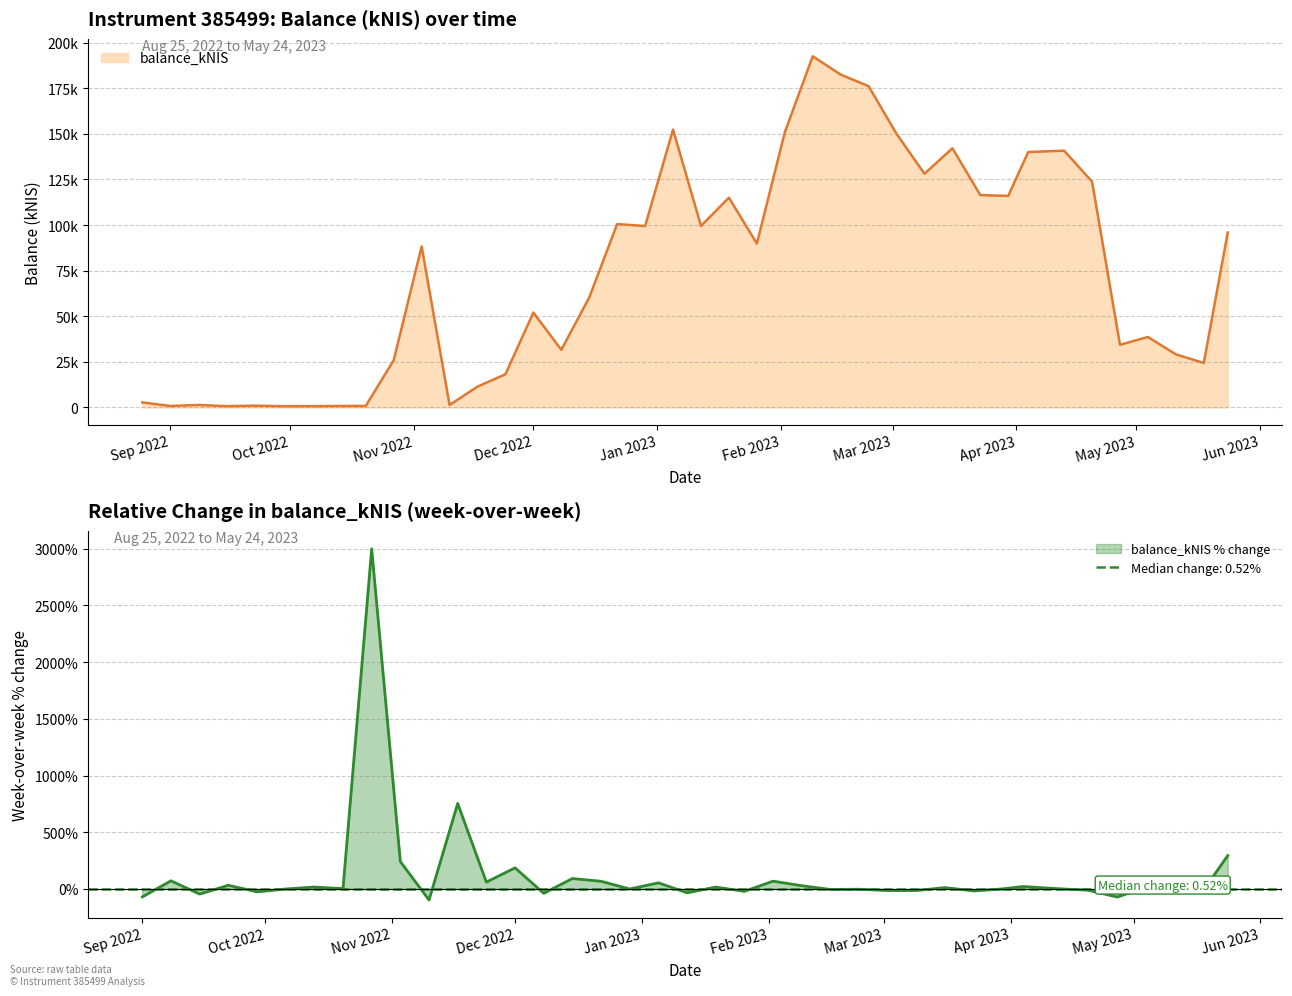

At which category does the chart reach its peak across all series?

2023-02-09